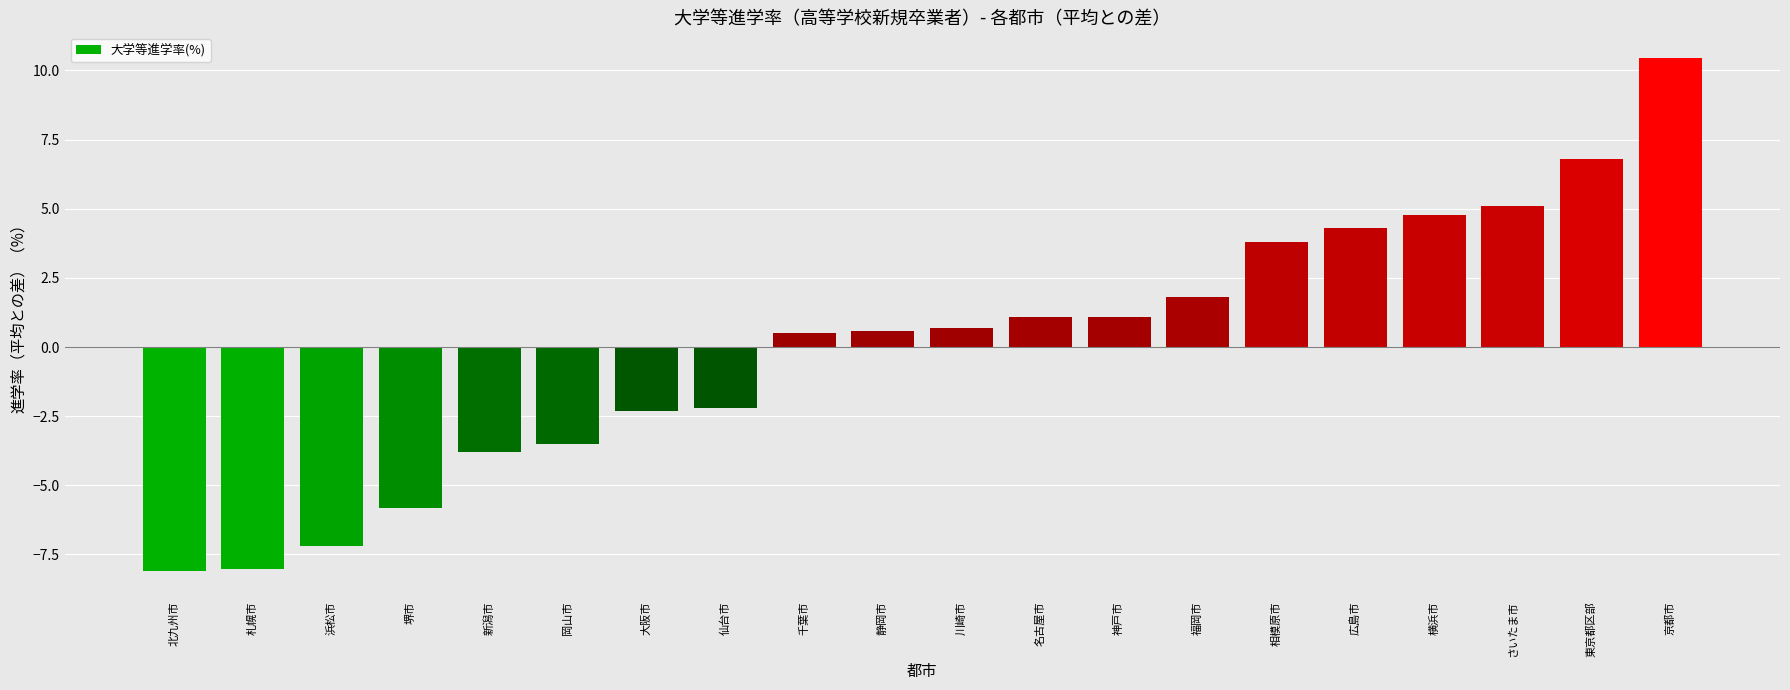

Where does the data first go above 0?

千葉市